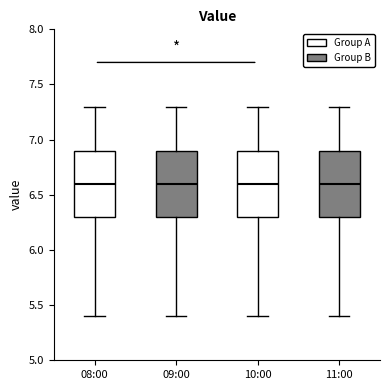

Reading left to right, transcribe this box plot: for each box, give where its median line is, the range the box spans, and where its two whiskers end, as read against the y-axis. The values are not printed on the chart, so give them approximately, as read against the axis.

08:00: median 6.6, box 6.3 to 6.9, whiskers 5.4 to 7.3
09:00: median 6.6, box 6.3 to 6.9, whiskers 5.4 to 7.3
10:00: median 6.6, box 6.3 to 6.9, whiskers 5.4 to 7.3
11:00: median 6.6, box 6.3 to 6.9, whiskers 5.4 to 7.3